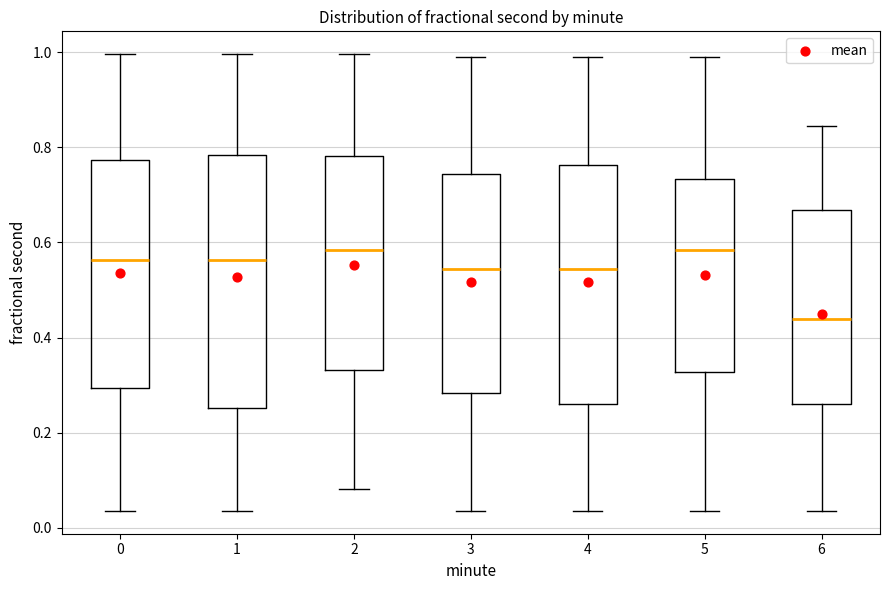

Where does the upper whisker of the box at x = 4 end on the y-axis? The values are not printed on the chart, so give them approximately, as read against the axis.

0.98